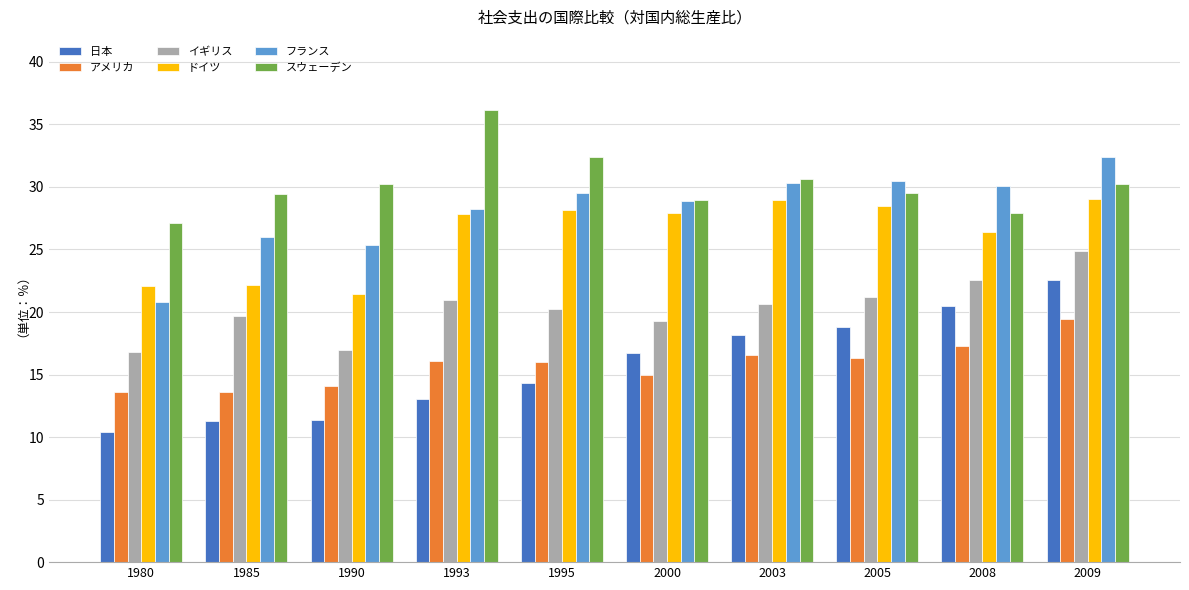

What is the difference between the second highest and minimum values in the 日本 series?

10.0